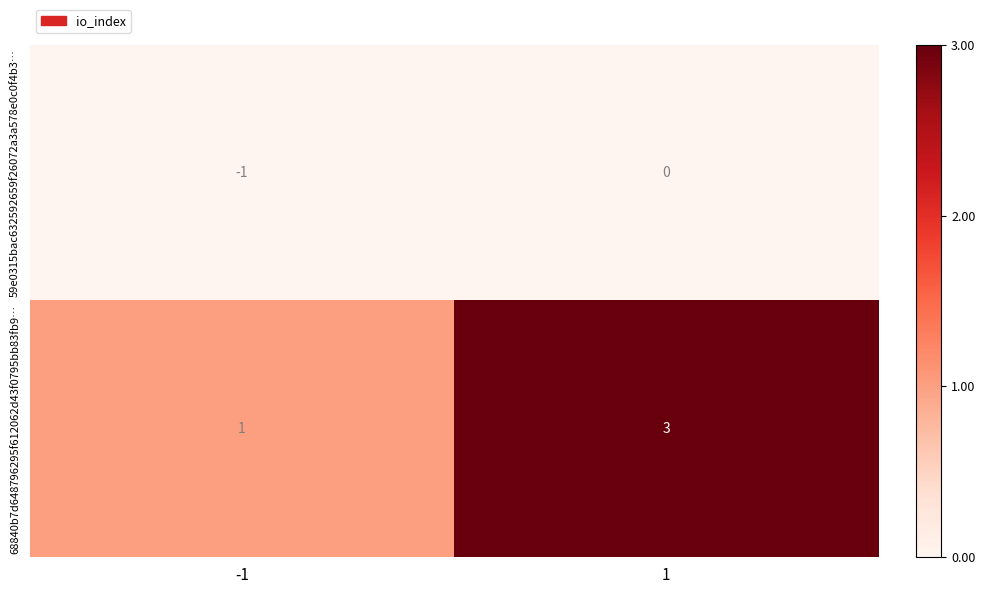

Is it true that 68840b7d648796295f612062d43f0795bb83fb9… equals 3 at 1?

True